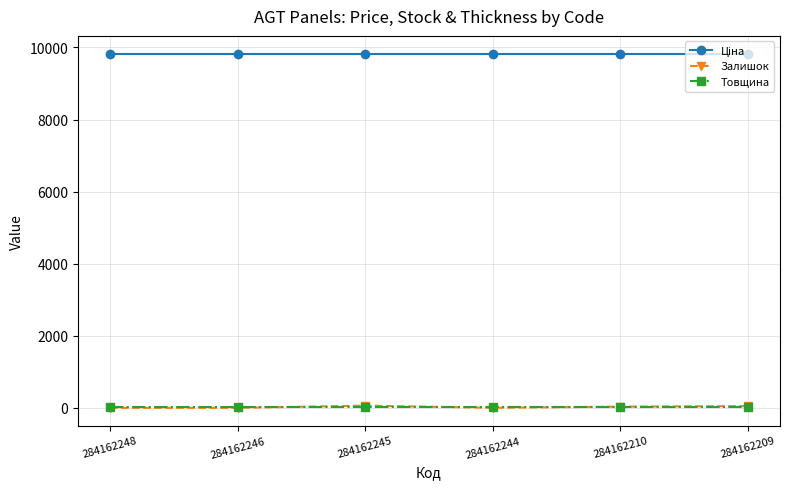

The Товщина series shows 18.0 at 284162248. True or false?

True